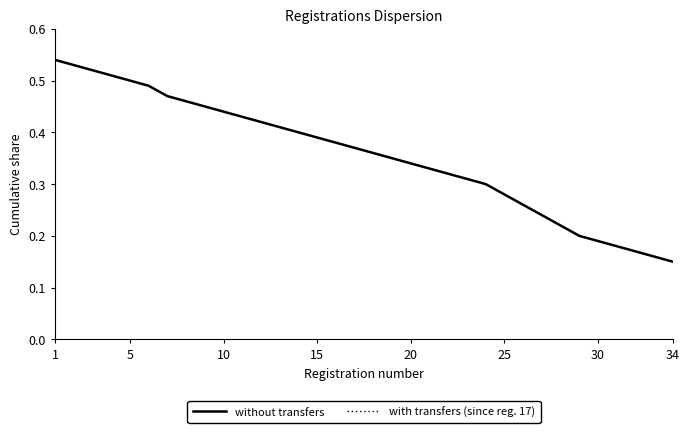

What is the smallest value displayed?

0.1